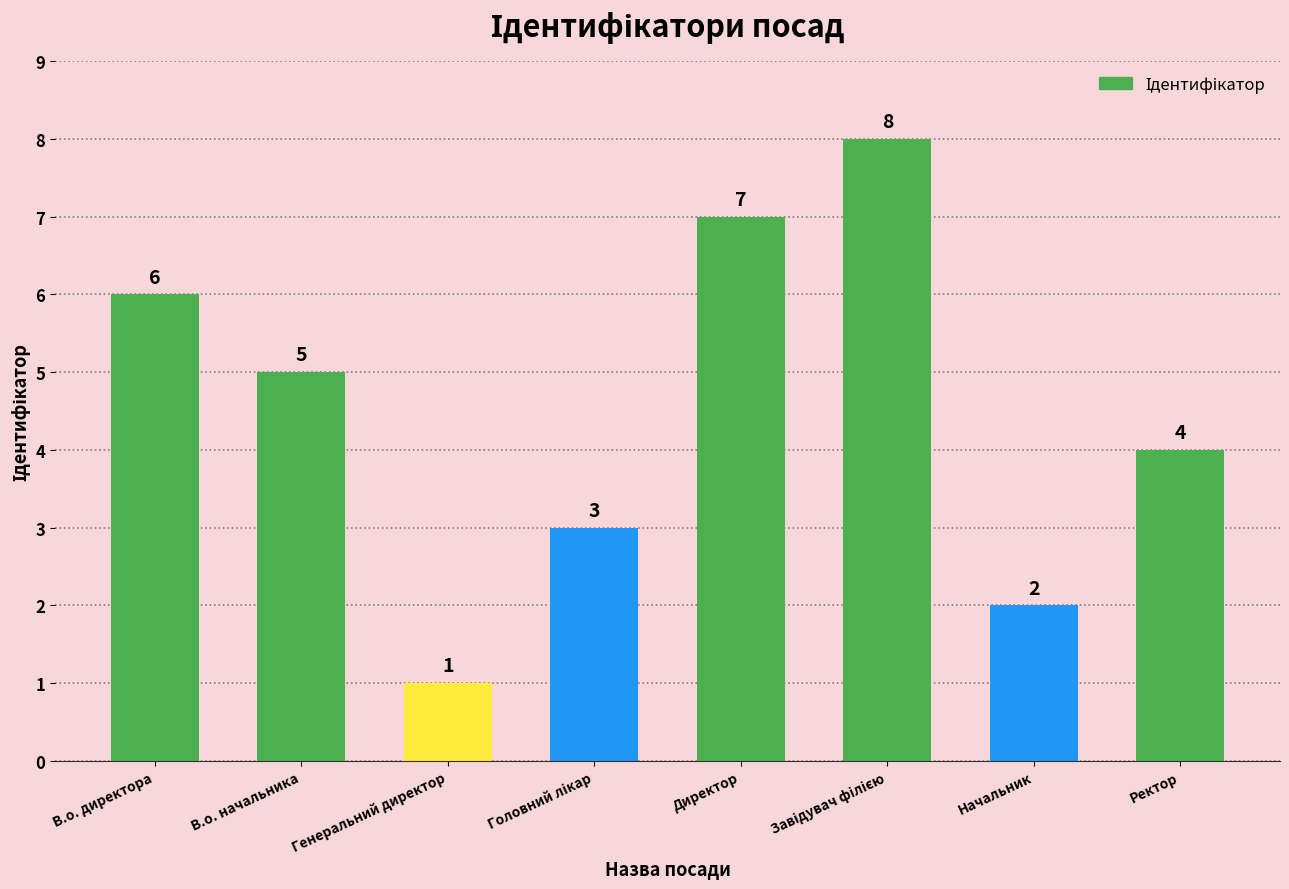

Approximately how many times larger is the value at В.о. начальника compared to В.о. директора?

0.8